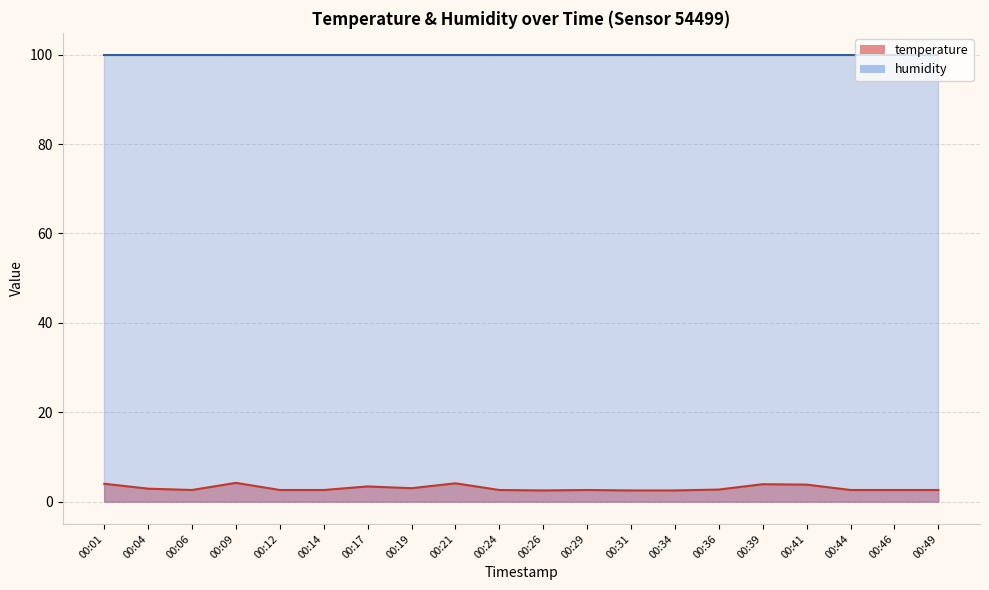

List the labels in order of value, smallest first.

00:26, 00:31, 00:34, 00:06, 00:12, 00:14, 00:24, 00:29, 00:44, 00:46, 00:49, 00:36, 00:04, 00:19, 00:17, 00:41, 00:39, 00:01, 00:21, 00:09